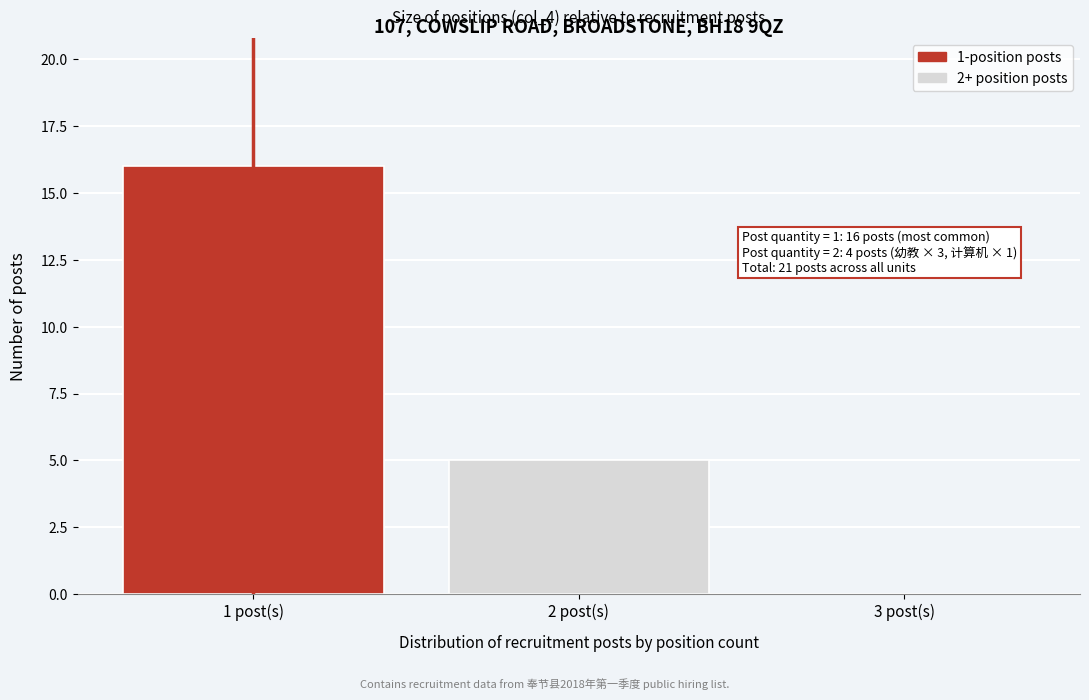

Reading left to right, transcribe all the data shown in this chart.

1 post(s)=16	2 post(s)=5	3 post(s)=0